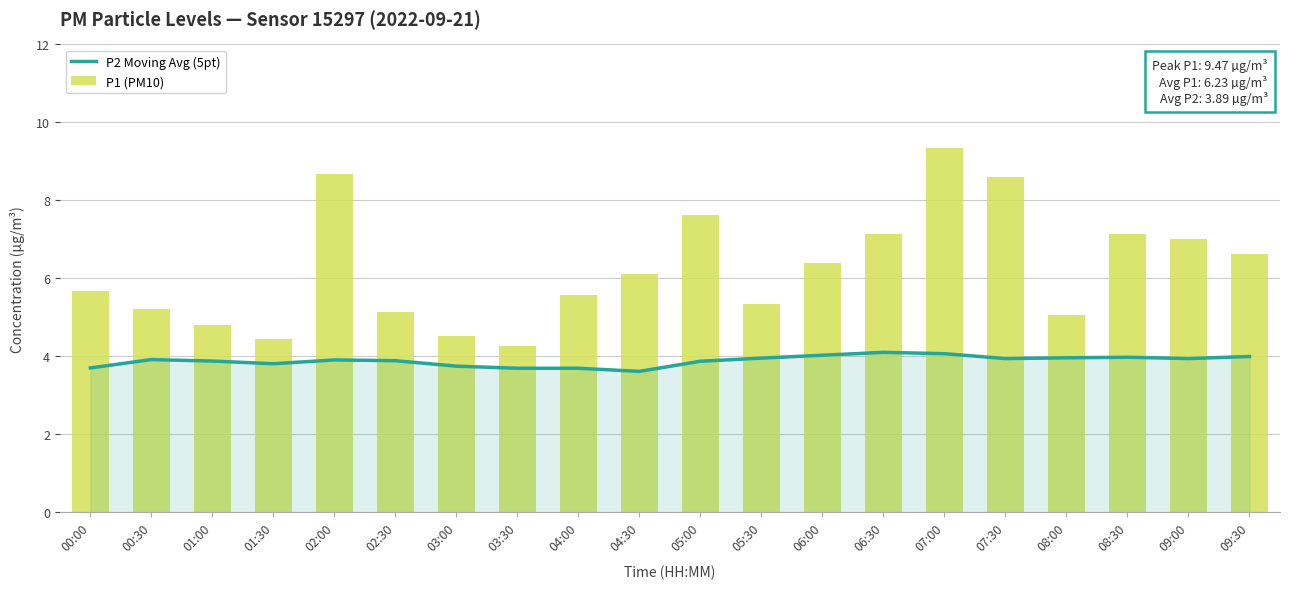

What is the difference between the maximum and minimum values in the P2 Moving Avg (5pt) series?

0.5